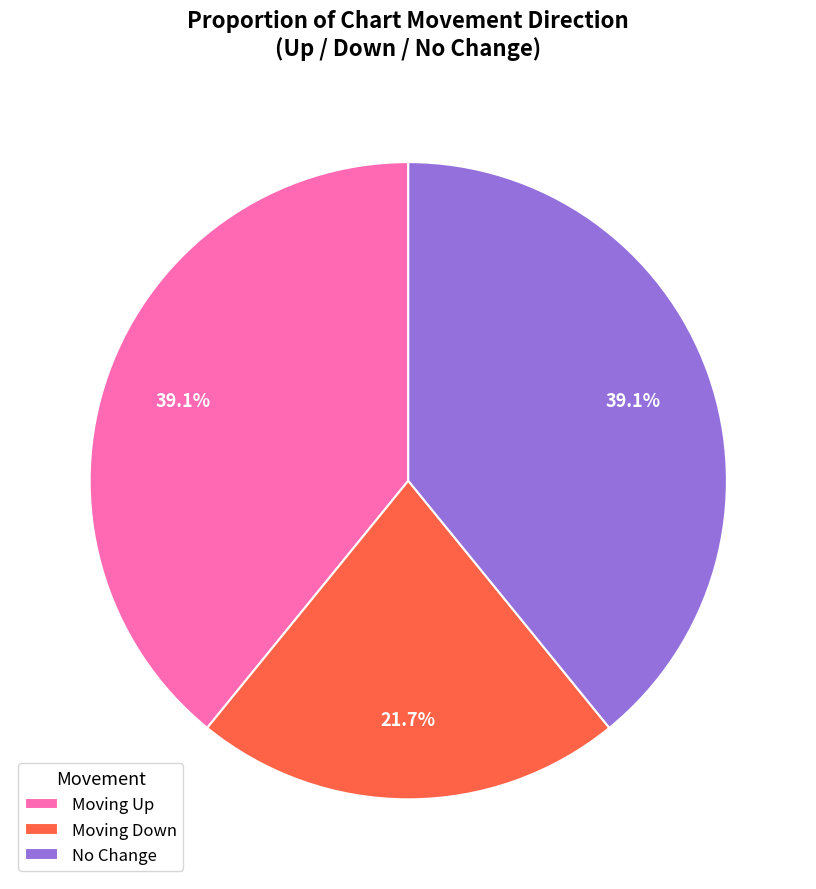

What is the total percentage of Moving Up and No Change?

78.3%